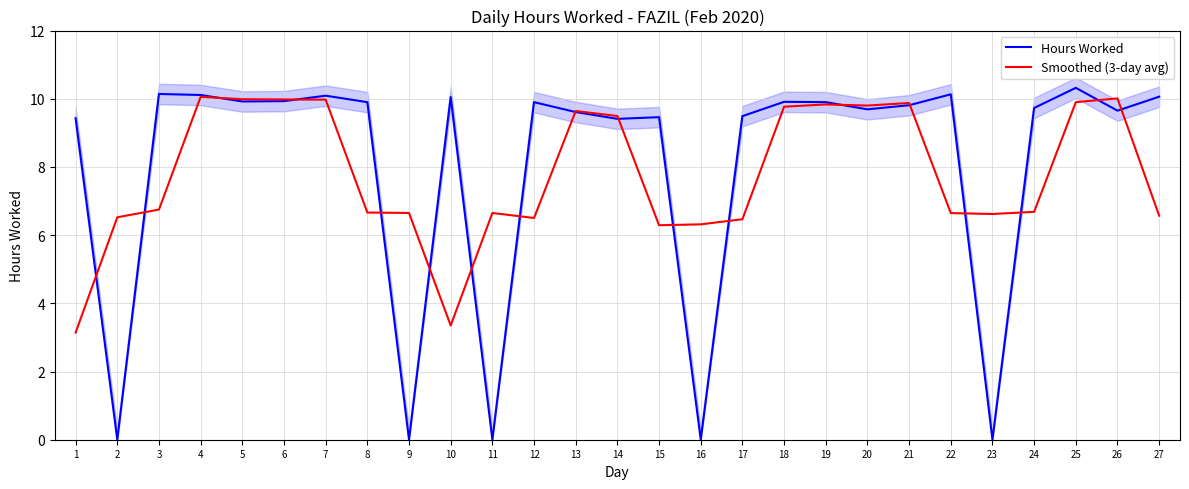

Reading left to right, what are all the values shown in this chart?

Hours Worked: 1=9.4	2=0.0	3=10.1	4=10.1	5=9.9	6=9.9	7=10.1	8=9.9	9=0.0	10=10.1	11=0.0	12=9.9	13=9.6	14=9.4	15=9.5	16=0.0	17=9.5	18=9.9	19=9.9	20=9.7	21=9.8	22=10.1	23=0.0	24=9.7	25=10.3	26=9.7	27=10.1
Smoothed (3-day avg): 1=3.1	2=6.5	3=6.8	4=10.1	5=10.0	6=10.0	7=10.0	8=6.7	9=6.7	10=3.4	11=6.7	12=6.5	13=9.6	14=9.5	15=6.3	16=6.3	17=6.5	18=9.8	19=9.8	20=9.8	21=9.9	22=6.6	23=6.6	24=6.7	25=9.9	26=10.0	27=6.6